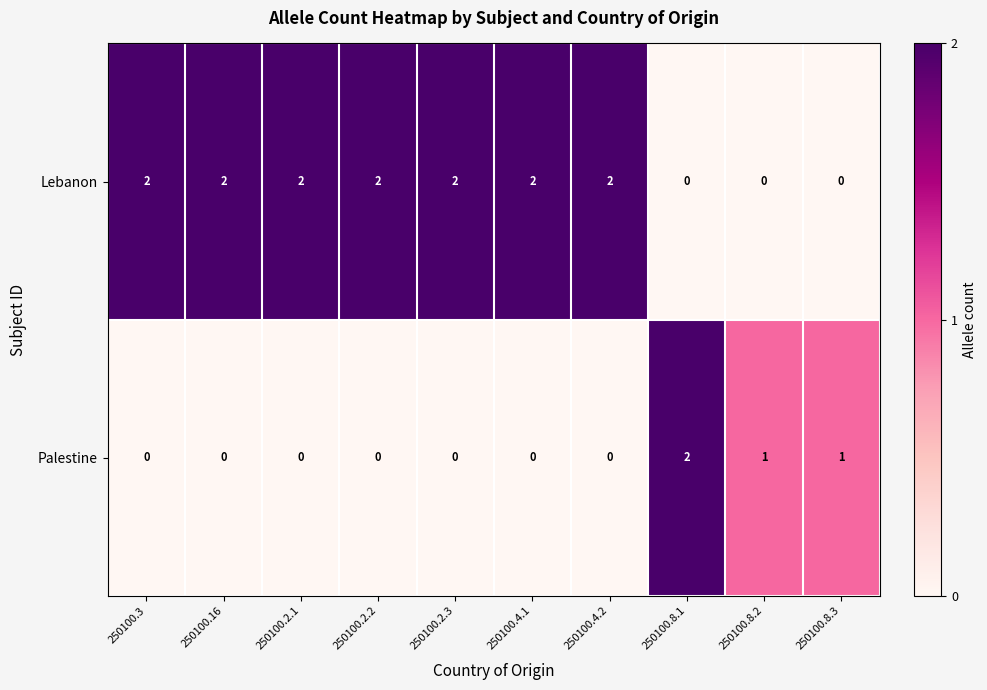

Rank the series at 250100.2.3 from highest to lowest value.

Lebanon, Palestine